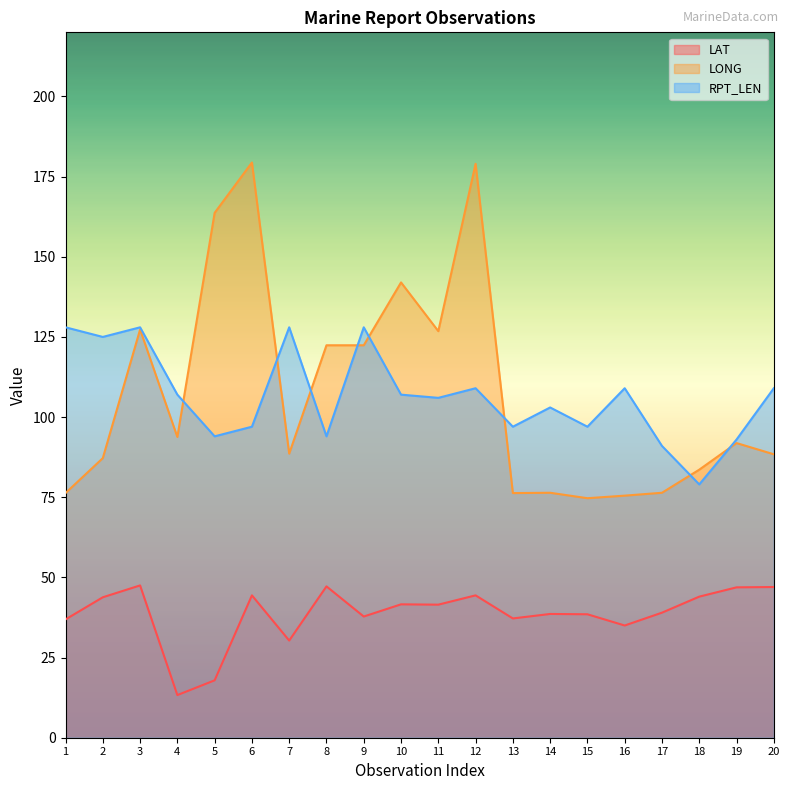

What is the value of the LONG point at the 7th from the left?

88.6